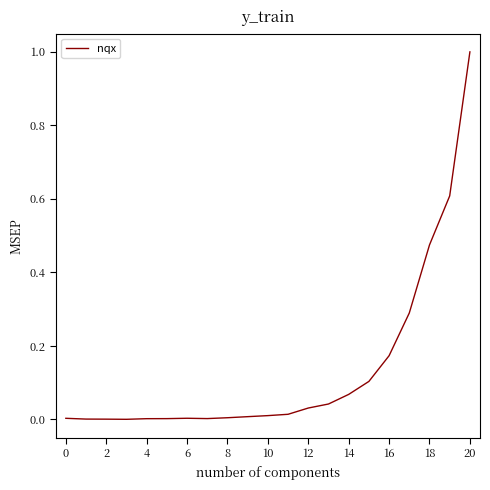

What is the maximum value shown in the chart?

1.0